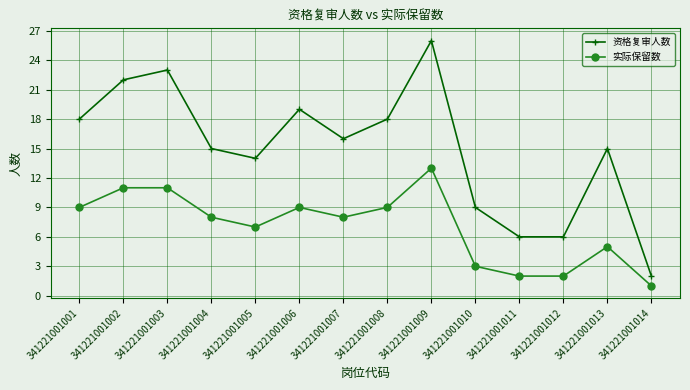

Rank the series by their maximum value, from lowest to highest.

实际保留数, 资格复审人数